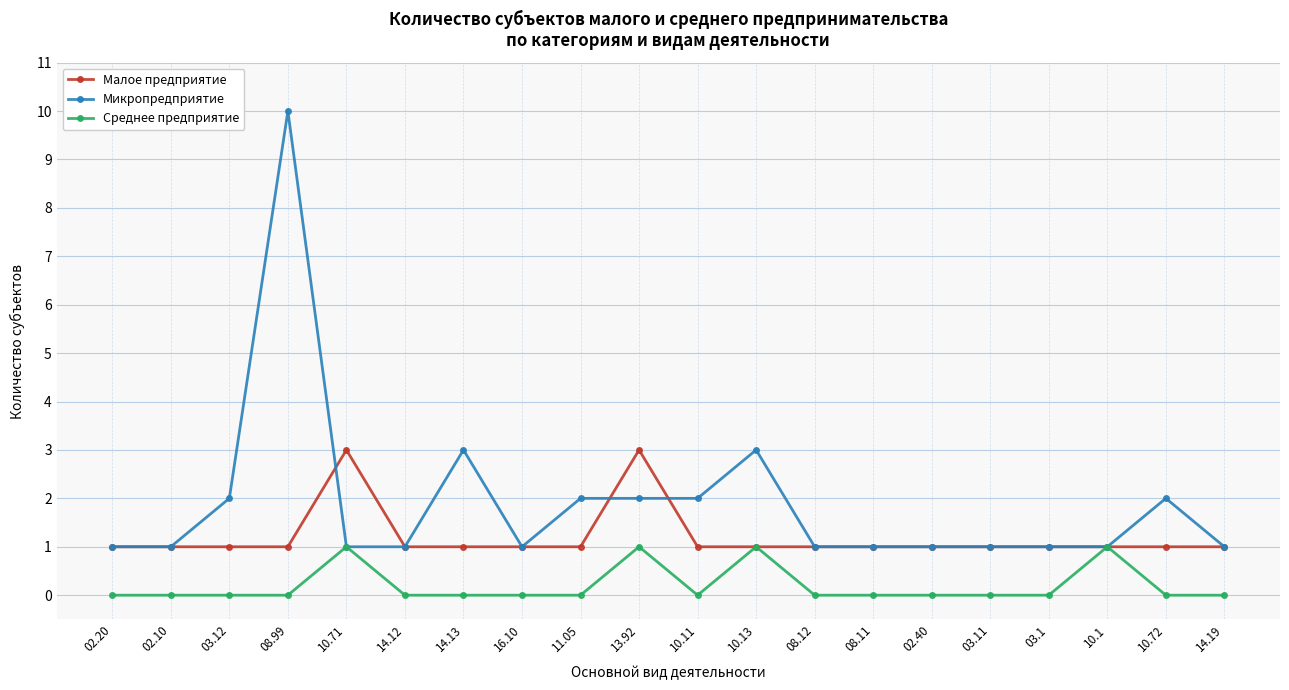

Reading left to right, list all the values displayed in this chart.

Малое предприятие: 02.20=1	02.10=1	03.12=1	08.99=1	10.71=3	14.12=1	14.13=1	16.10=1	11.05=1	13.92=3	10.11=1	10.13=1	08.12=1	08.11=1	02.40=1	03.11=1	03.1=1	10.1=1	10.72=1	14.19=1
Микропредприятие: 02.20=1	02.10=1	03.12=2	08.99=10	10.71=1	14.12=1	14.13=3	16.10=1	11.05=2	13.92=2	10.11=2	10.13=3	08.12=1	08.11=1	02.40=1	03.11=1	03.1=1	10.1=1	10.72=2	14.19=1
Среднее предприятие: 02.20=0	02.10=0	03.12=0	08.99=0	10.71=1	14.12=0	14.13=0	16.10=0	11.05=0	13.92=1	10.11=0	10.13=1	08.12=0	08.11=0	02.40=0	03.11=0	03.1=0	10.1=1	10.72=0	14.19=0